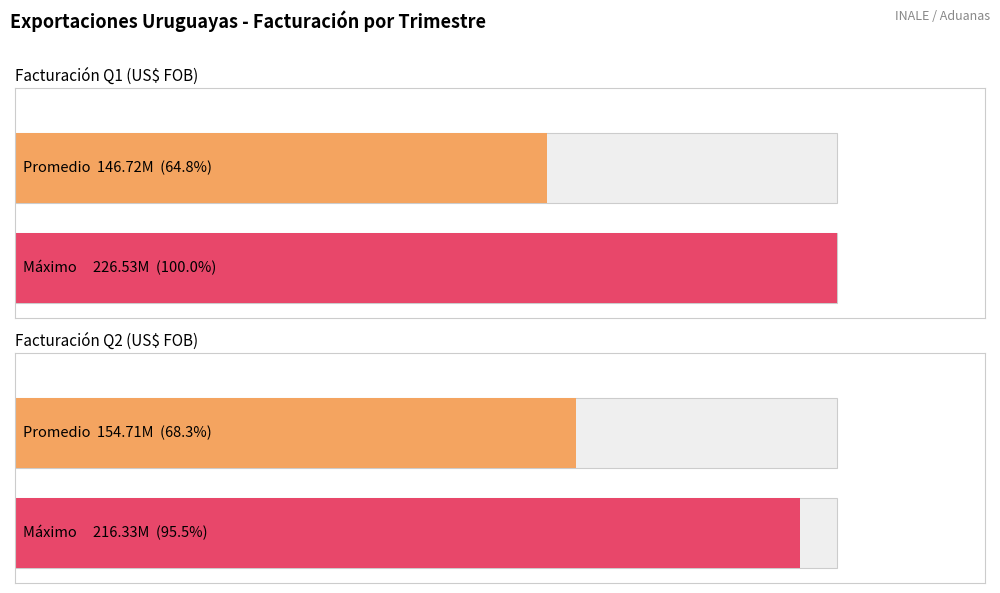

What are all the series names shown in the legend?

Facturación Q1 (US$ FOB), Facturación Q2 (US$ FOB)